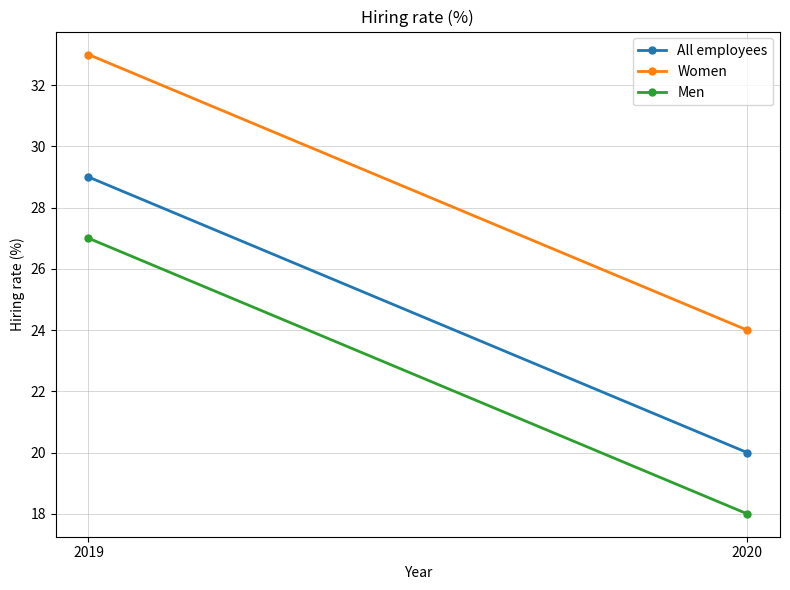

What are all the series names shown in the legend?

All employees, Women, Men